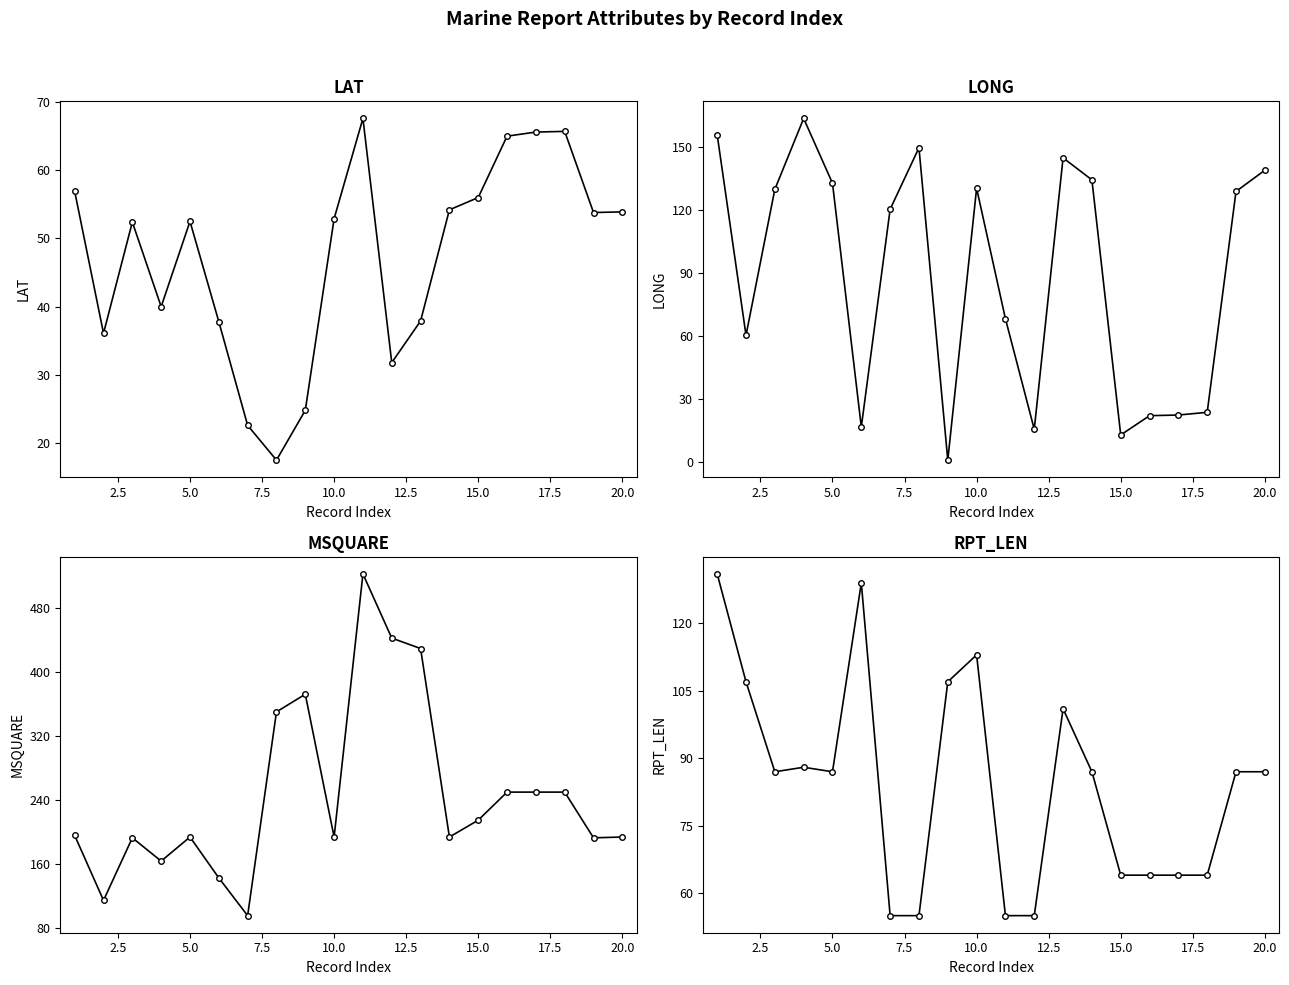

True or false: RPT_LEN and LONG intersect in this chart.

True